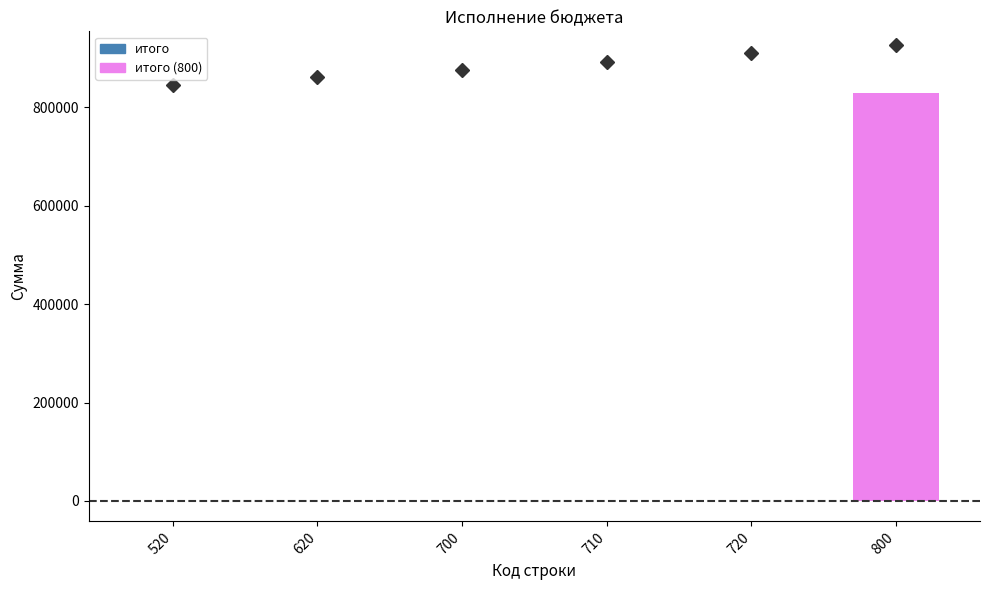

Which label corresponds to the largest value in the chart?

800